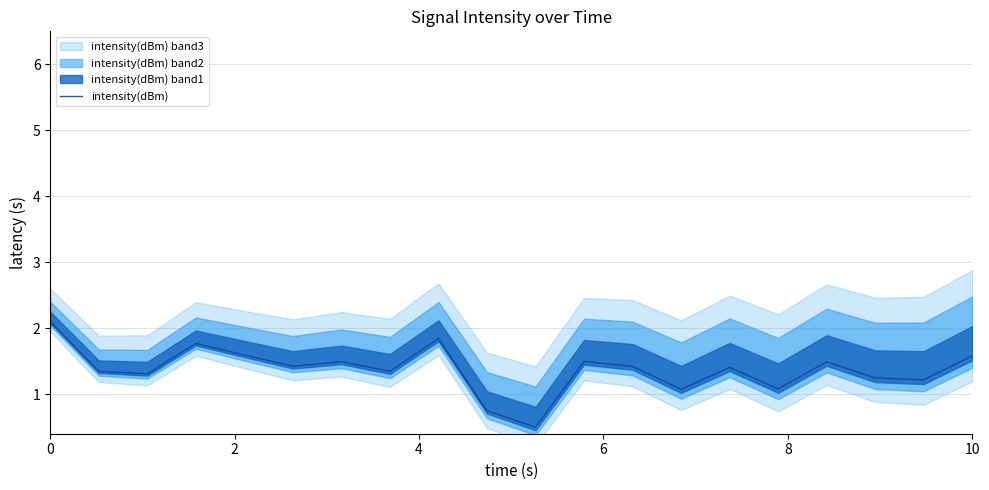

What is the maximum value for intensity(dBm)?

2.1